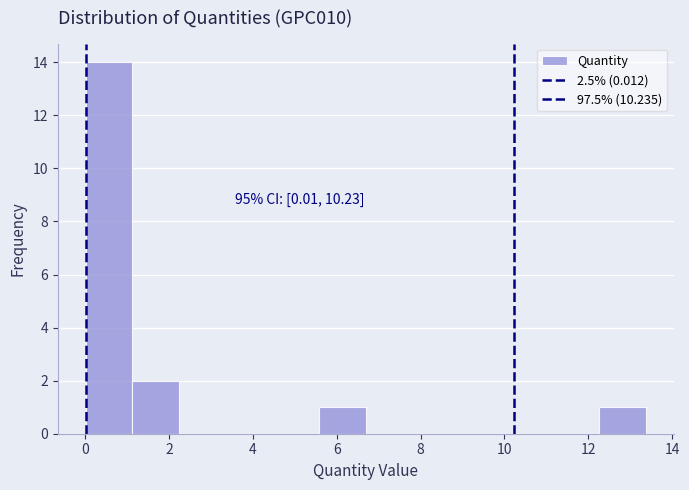

Which range on the x-axis has the tallest bar?

0.0 to 1.2